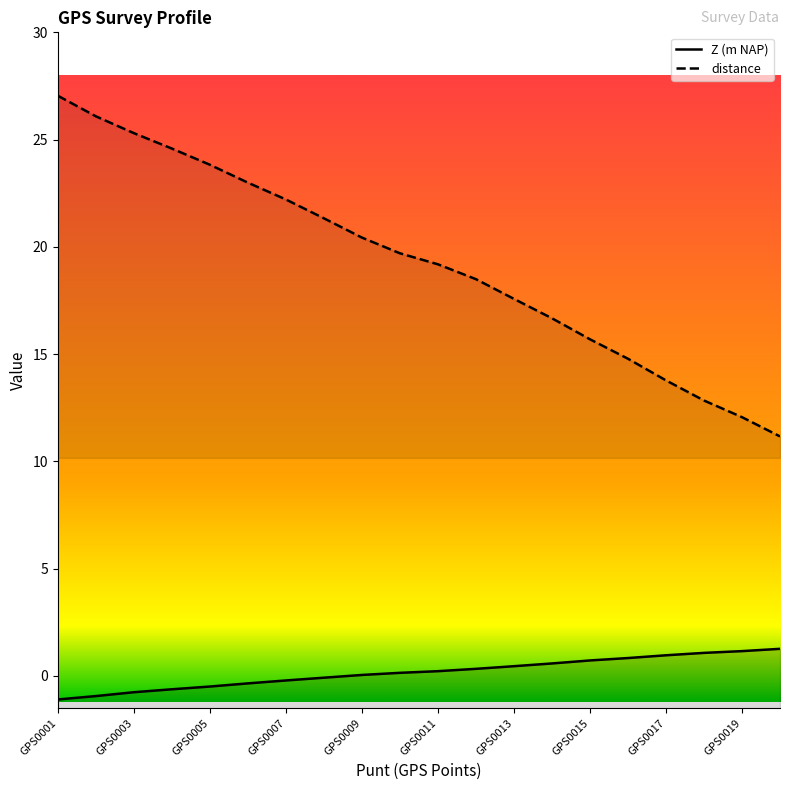

What is the sum of all distance values?

385.8